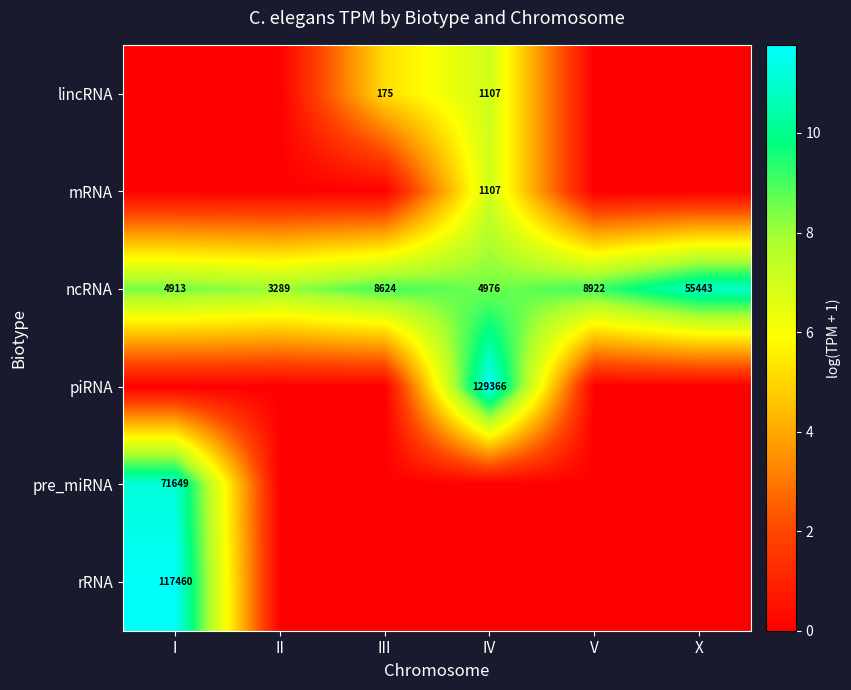

What is the average value of the ncRNA series?

14361